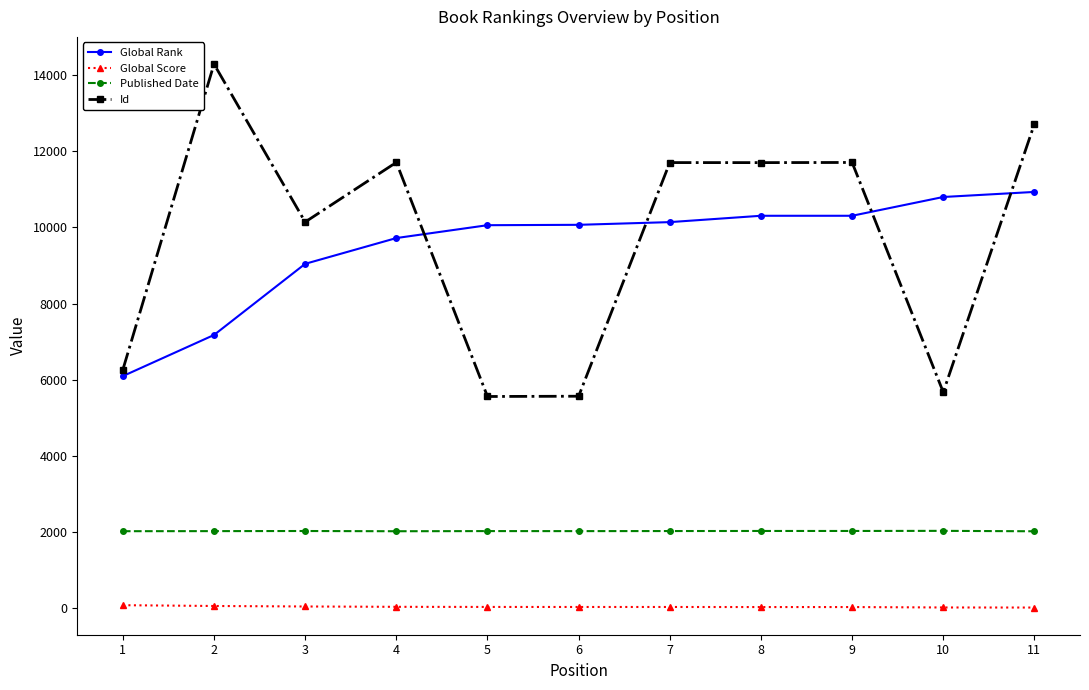

True or false: Id has a value of 5562 at 6.

True